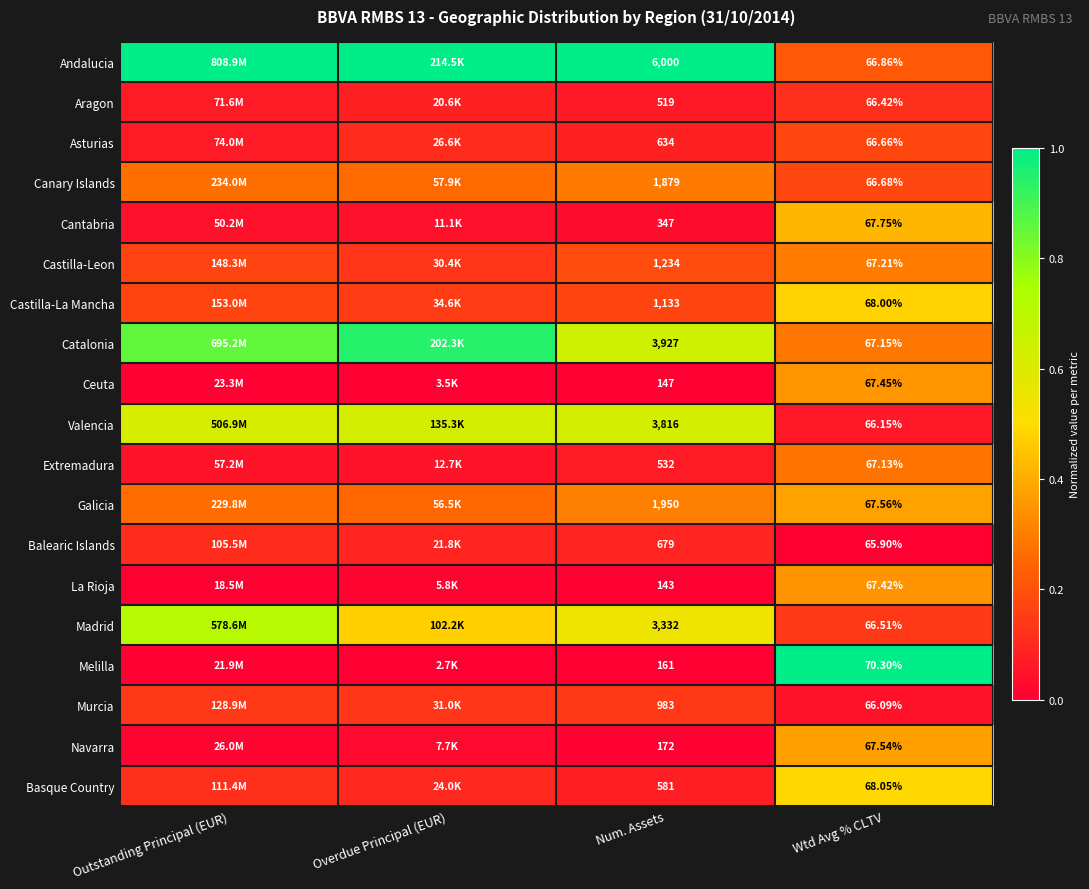

Rank the series at Wtd Avg % CLTV from highest to lowest value.

Melilla, Basque Country, Castilla-La Mancha, Cantabria, Galicia, Navarra, Ceuta, La Rioja, Castilla-Leon, Catalonia, Extremadura, Andalucia, Canary Islands, Asturias, Madrid, Aragon, Valencia, Murcia, Balearic Islands